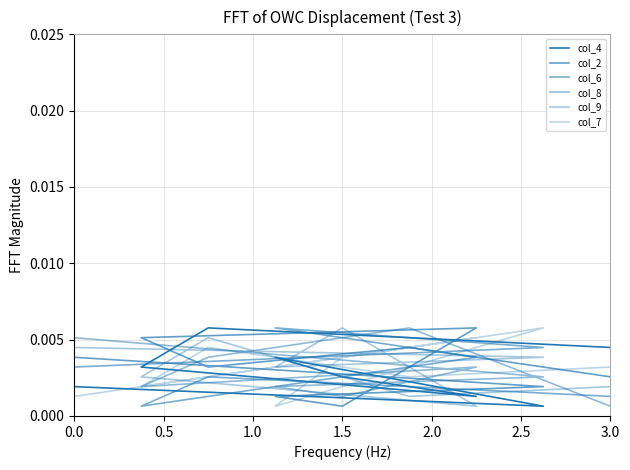

Where is the first local maximum for col_8?

0.5